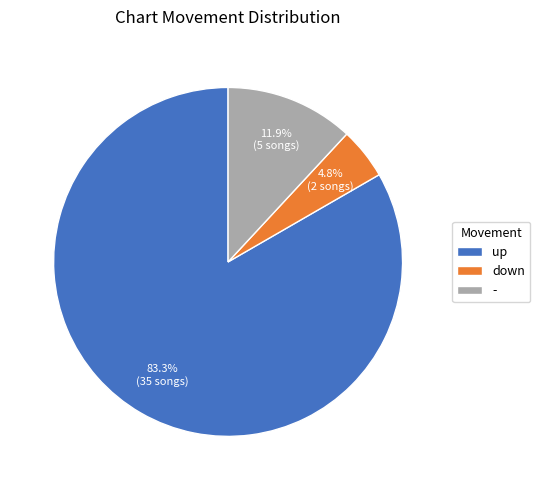

True or false: down accounts for 11% of the total.

False